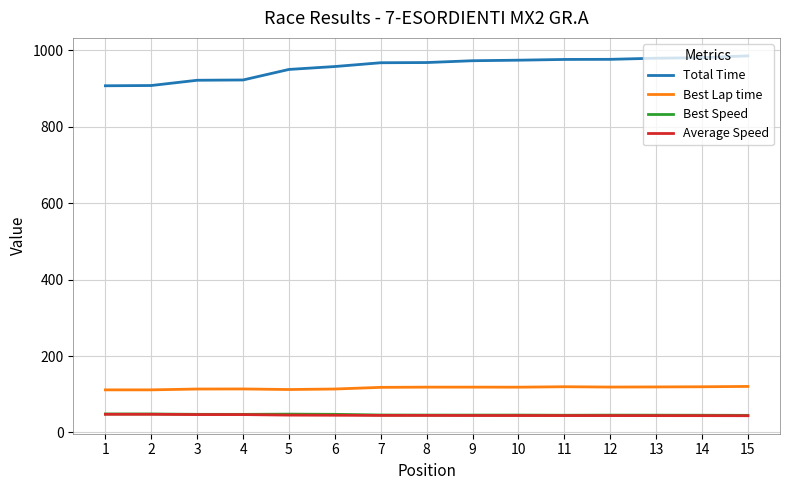

What is the minimum value shown in the chart?

43.8